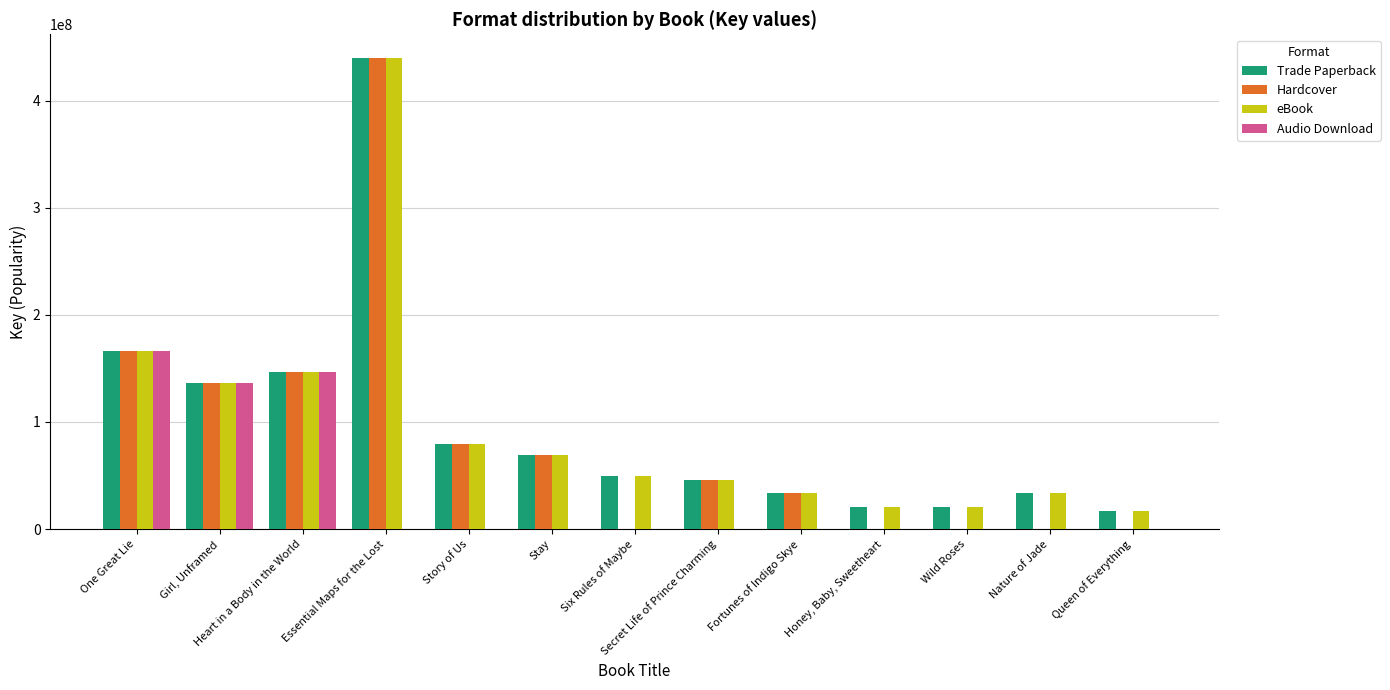

At which label is Hardcover closest to 219979002?

One Great Lie